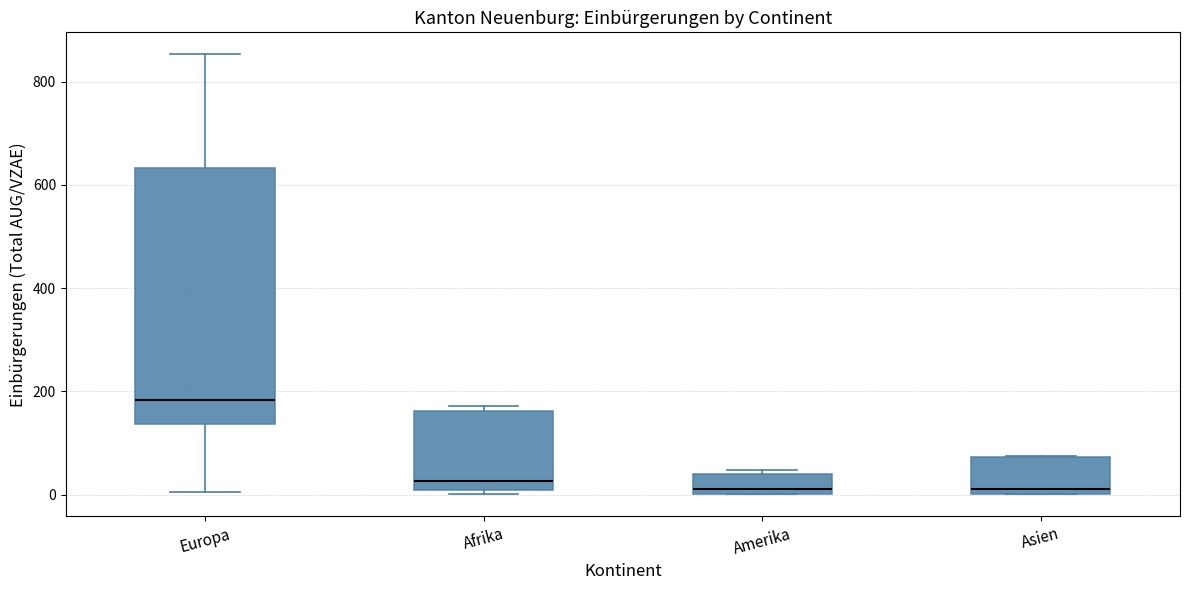

Reading left to right, transcribe this box plot: for each box, give where its median line is, the range the box spans, and where its two whiskers end, as read against the y-axis. The values are not printed on the chart, so give them approximately, as read against the axis.

Europa: median 180, box 140 to 640, whiskers 0 to 860
Afrika: median 20, box 0 to 160, whiskers 0 (just below the box's lower edge) to 180
Amerika: median 20, box 0 to 40, whiskers 0 to 40 (just above the box's upper edge)
Asien: median 20, box 0 to 80, whiskers 0 to 80